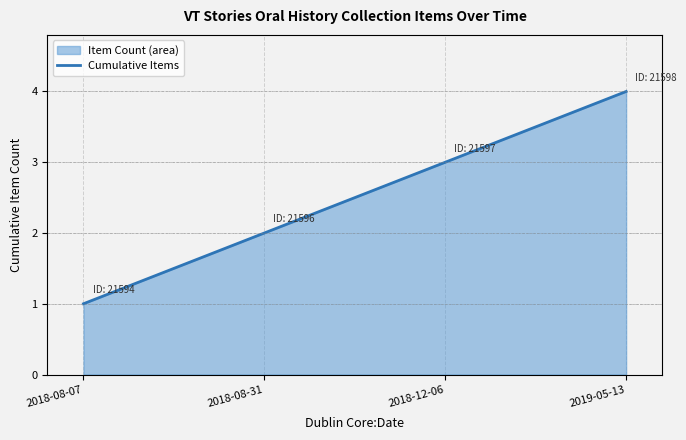

What is the value of the 1st point from the left?

1